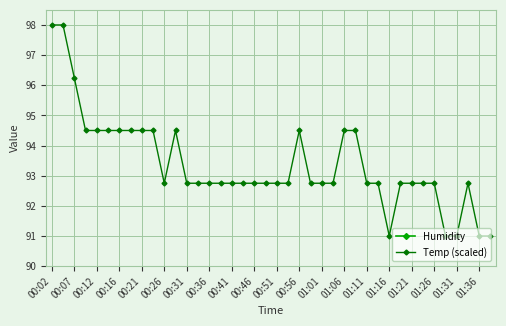

What is the highest value of the Temp (scaled) series?

98.0